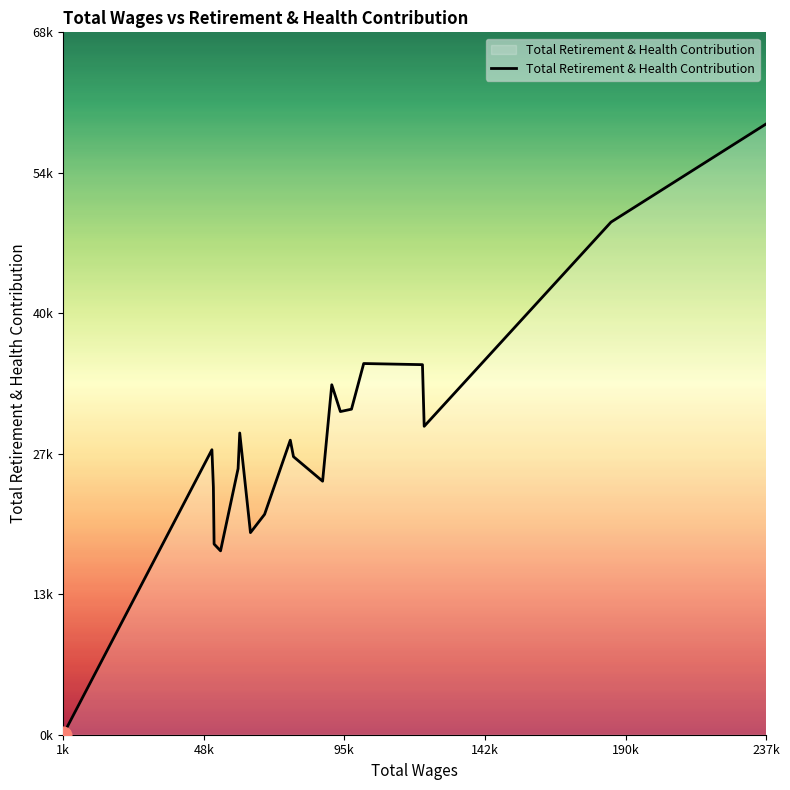

Does the chart have visible grid lines?

No